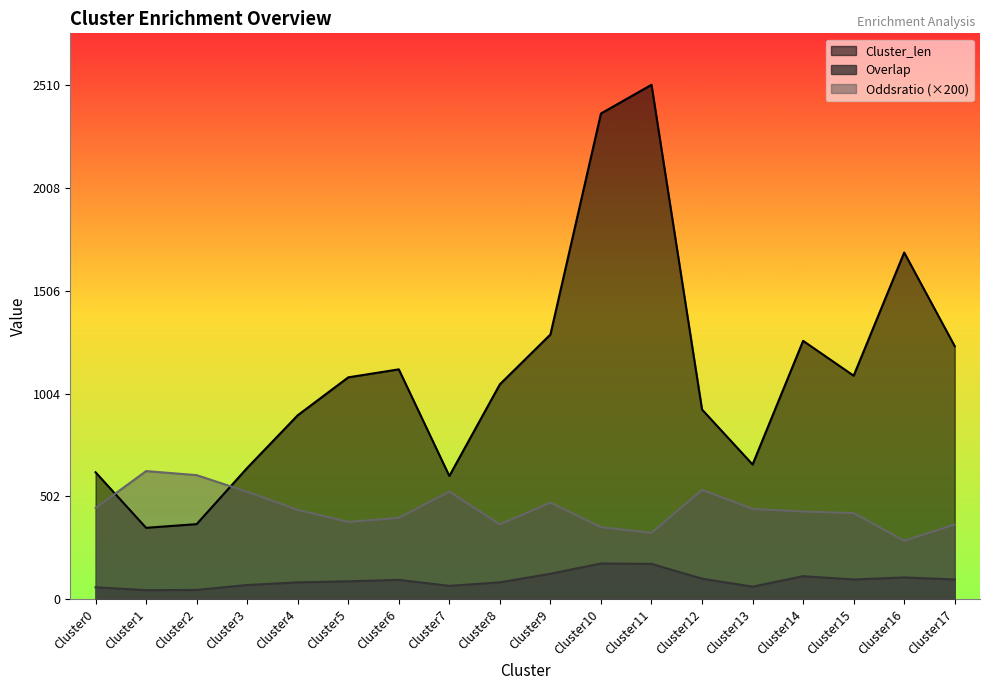

True or false: Overlap and Oddsratio intersect in this chart.

False